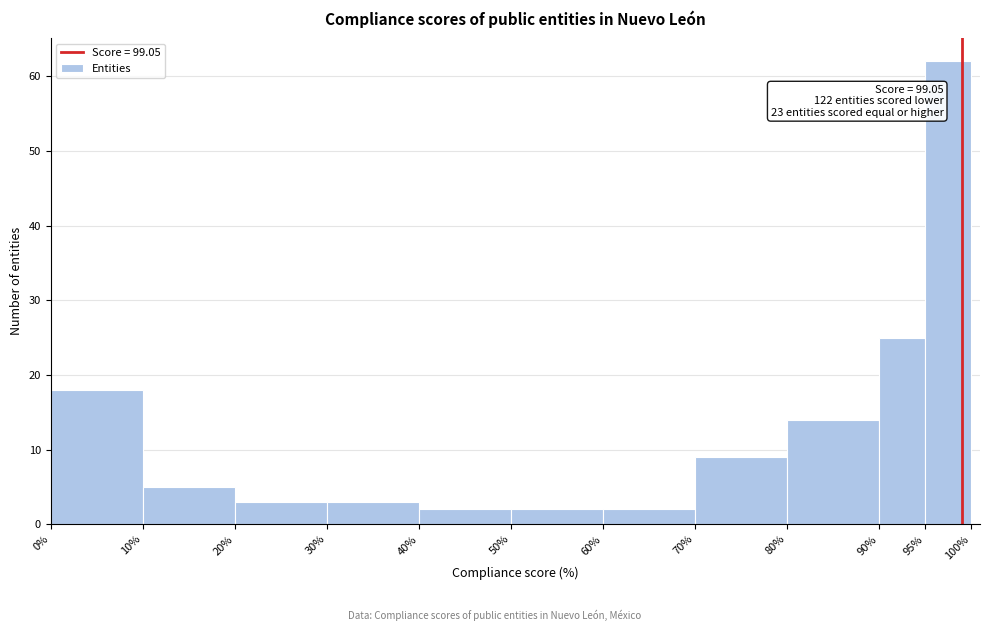

Over which range of the x-axis is the bar tallest?

95% to 100%